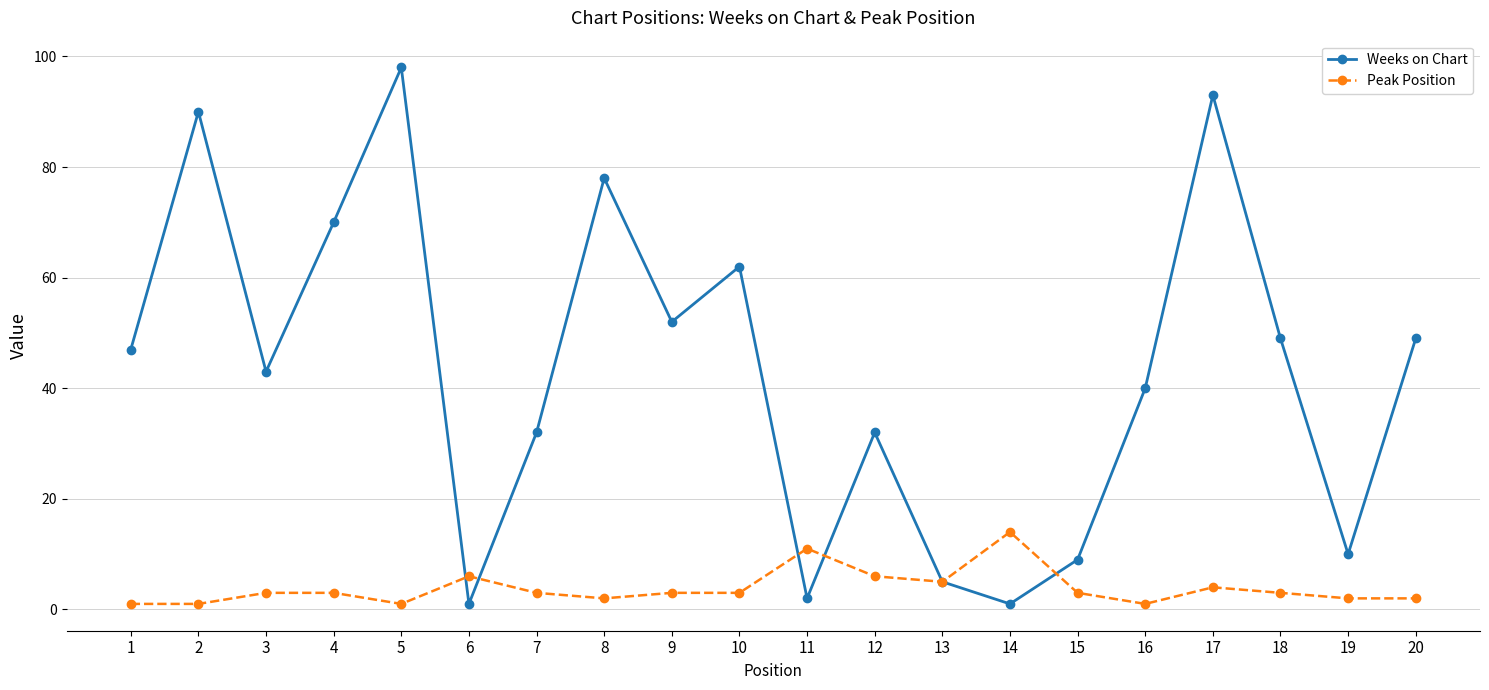

What is the value of the Weeks on Chart point at the 15th from the left?

9